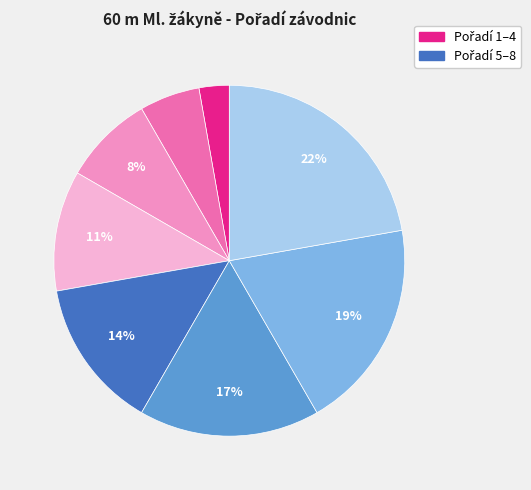

To the nearest percent, what is the difference between the largest and smallest slice percentages?

19%